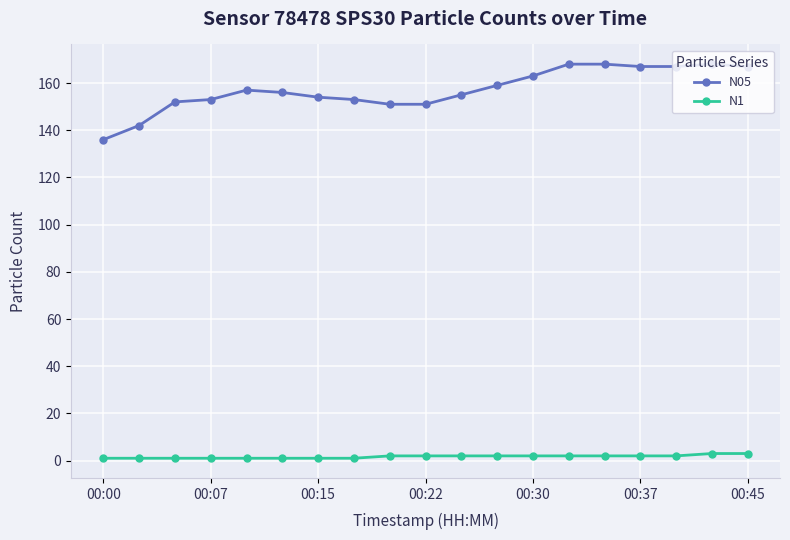

At how many categories does at least one series exceed 108?

19